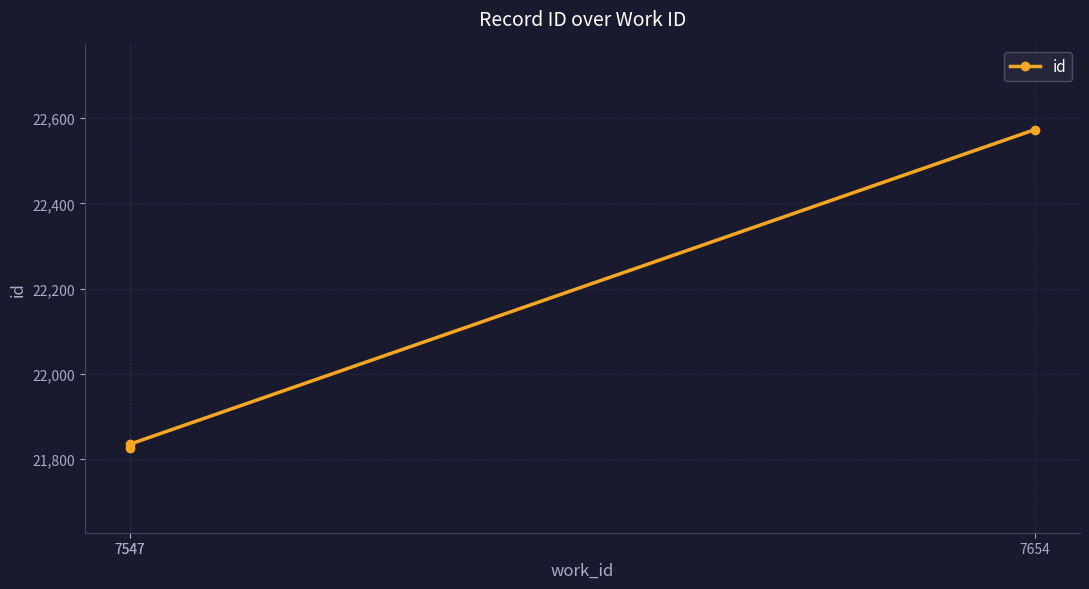

Rank the categories by value from highest to lowest.

7654, 7547, 7547